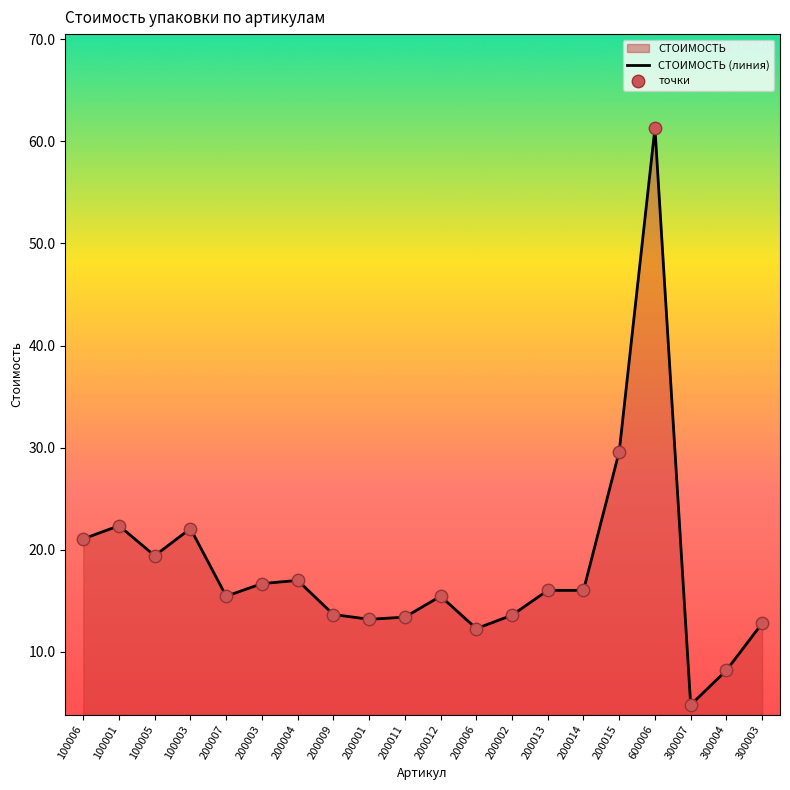

Which series reaches the minimum Y coordinate?

СТОИМОСТЬ (линия)